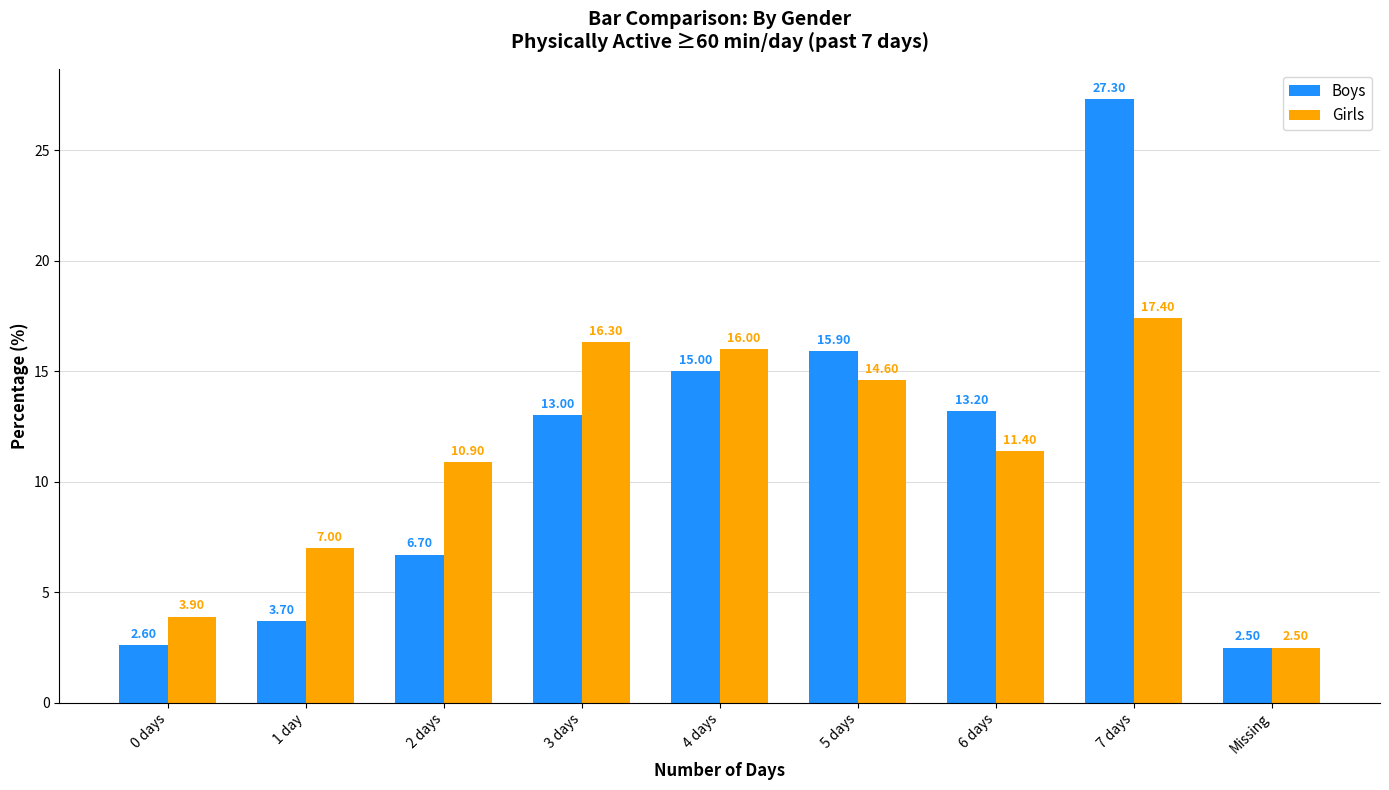

Where is Boys nearest to the value 14?

6 days